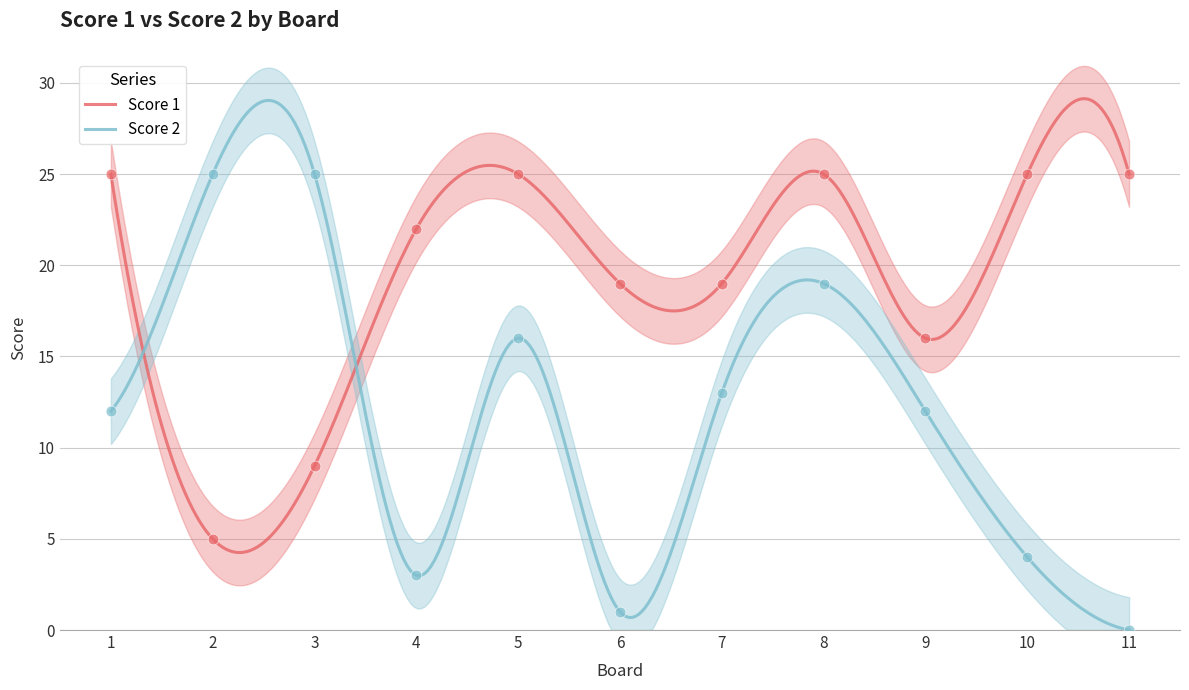

At which category is the sum across all series the highest?

8